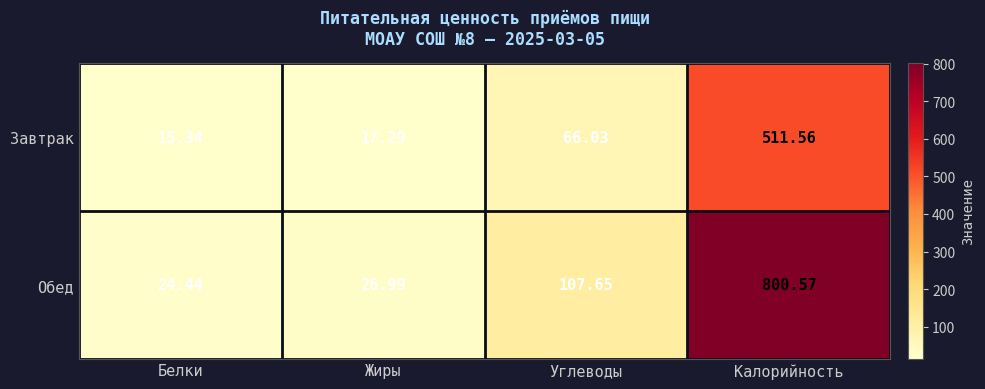

What is the spread (max minus min) of values at Углеводы?

41.6